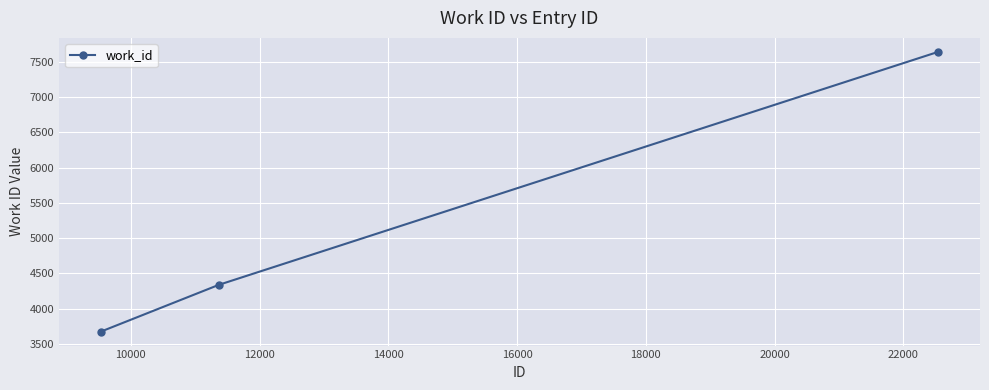

What is the value of the 1st point from the left?

3675